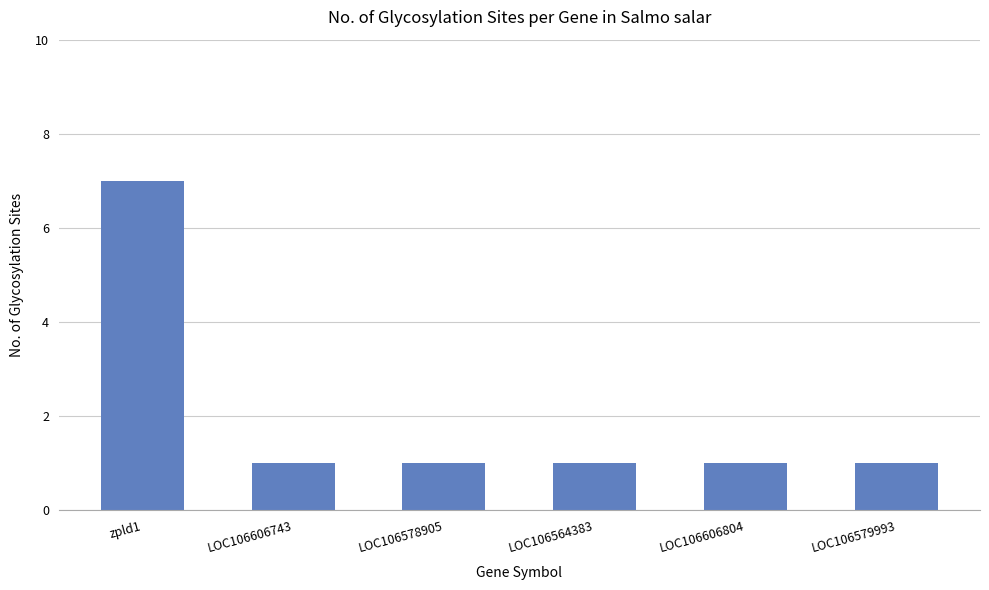

At which category does the chart reach its peak across all series?

zpld1